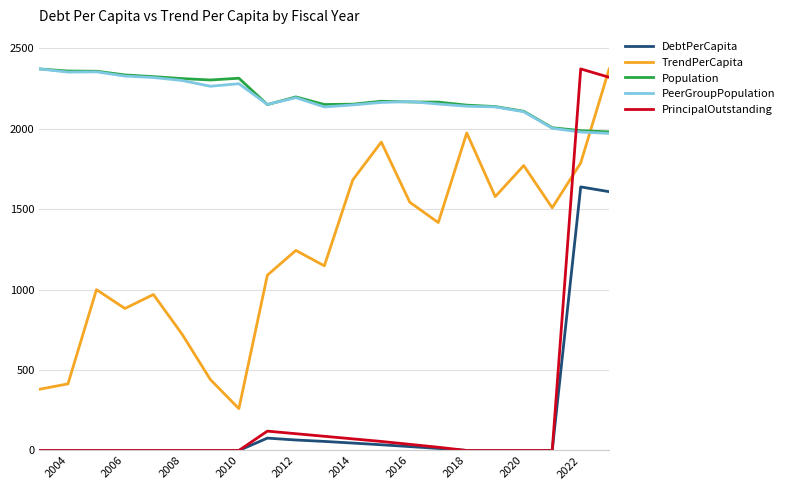

What is the greatest value displayed?

2371.3